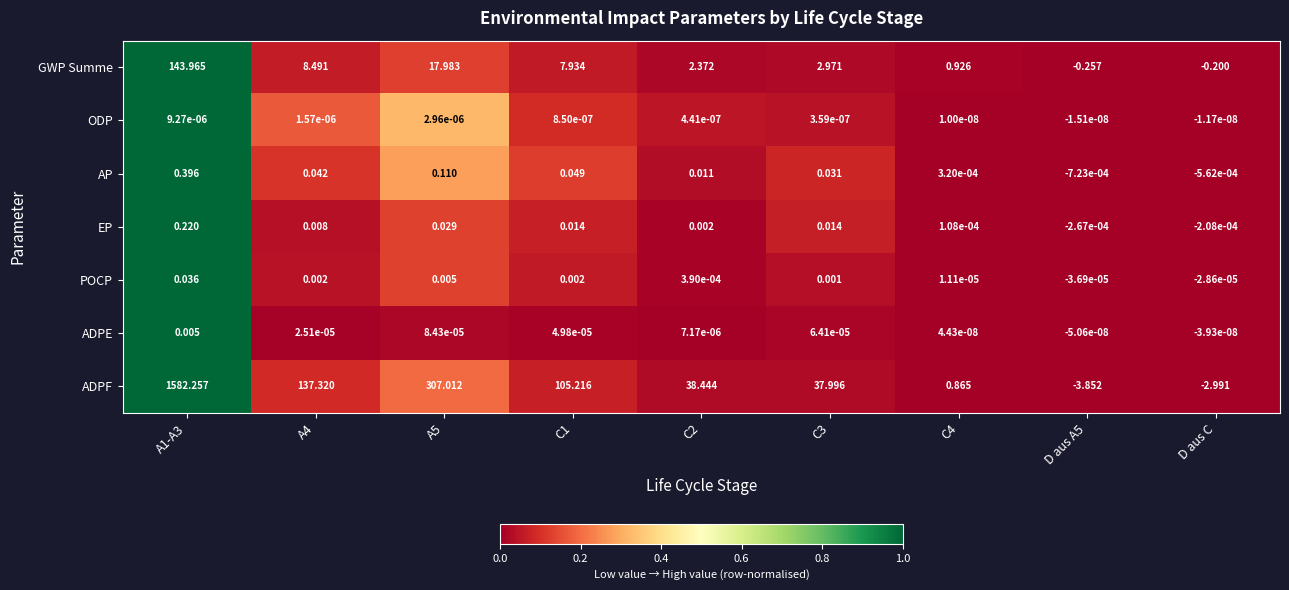

What is the greatest value displayed?

1582.3